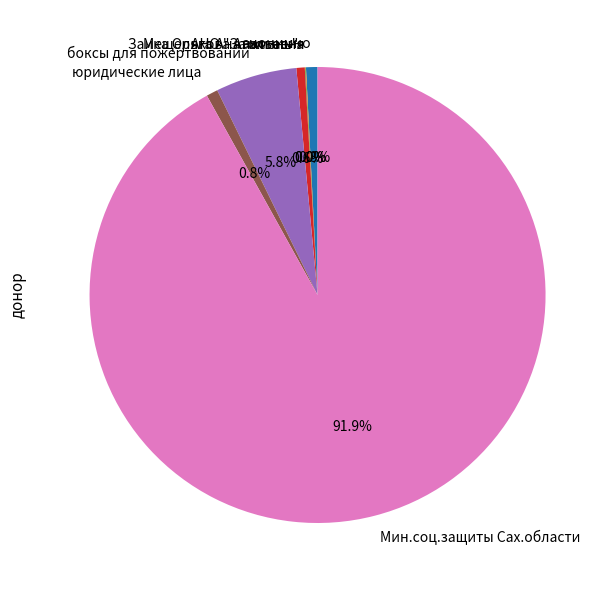

What is the largest slice in the pie chart?

Мин.соц.защиты Сах.области